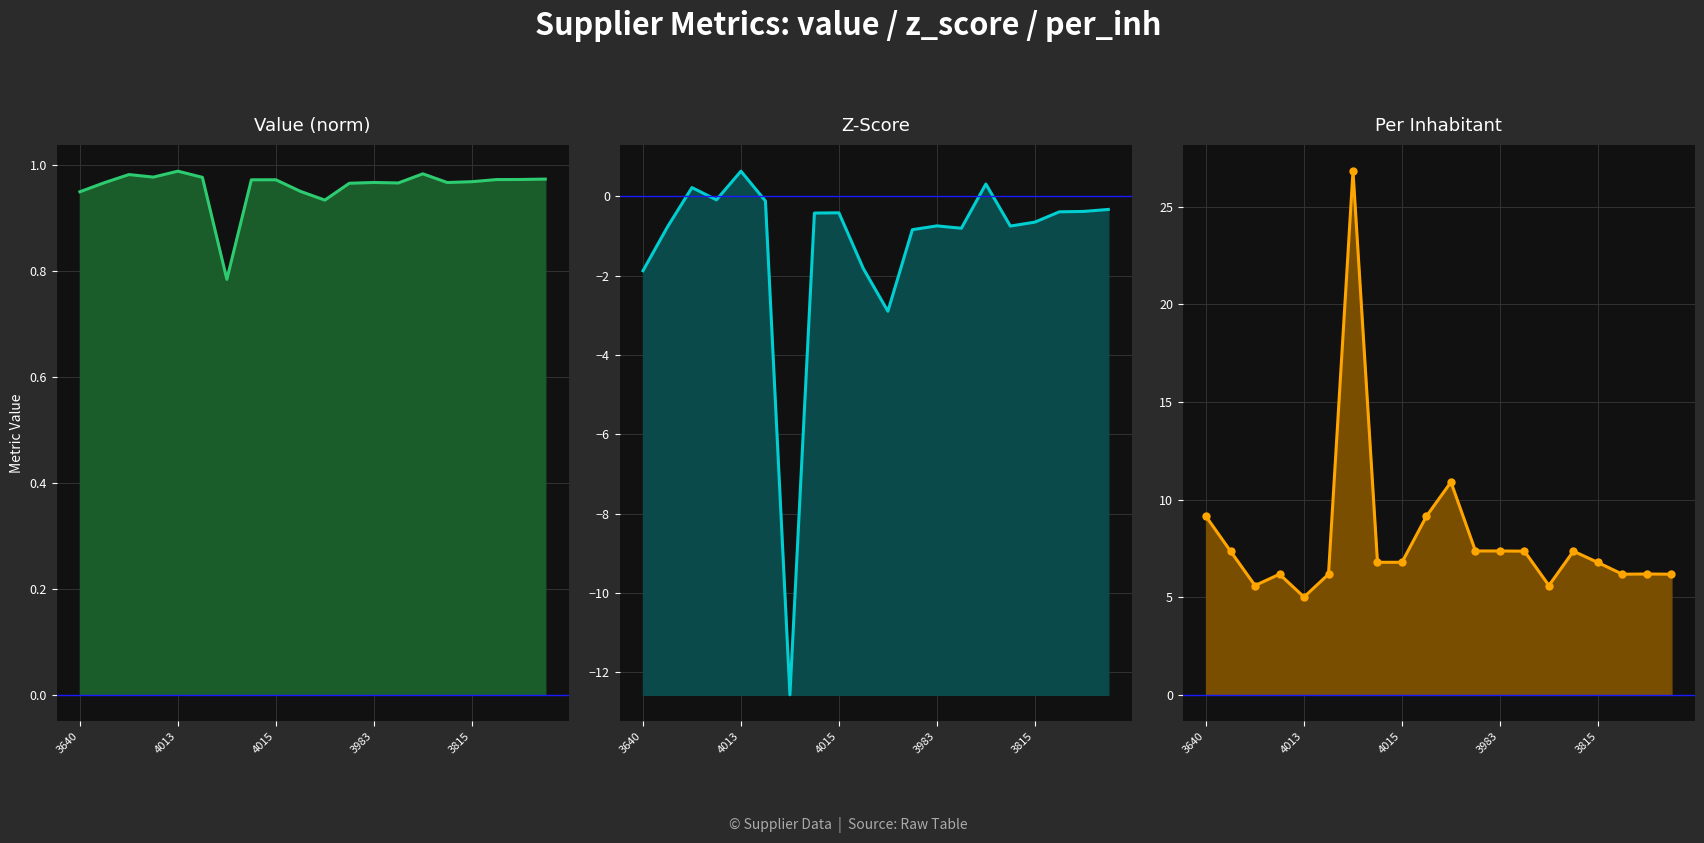

True or false: per_inh has more than 2 interior local peaks.

True